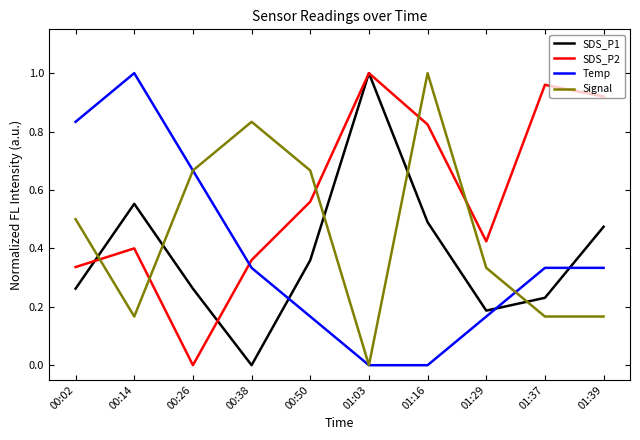

How many values in SDS_P1 are above zero?

9